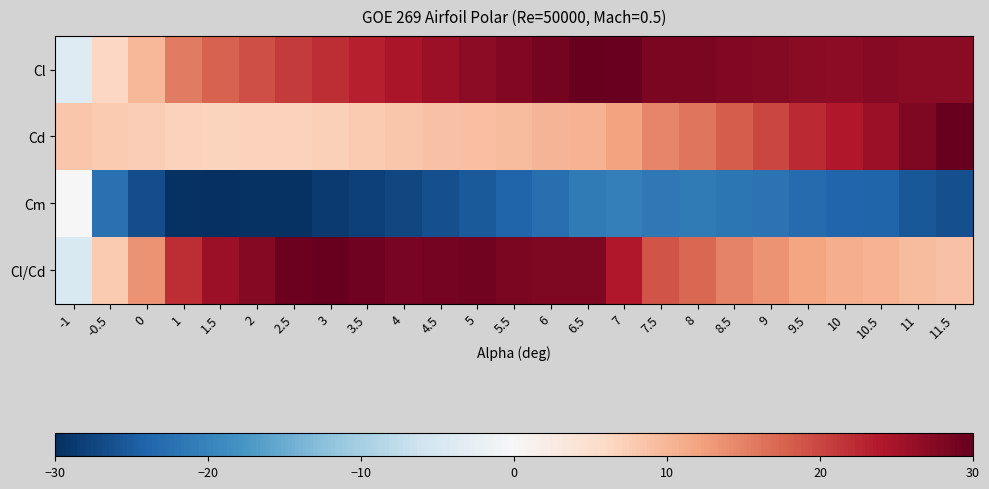

Between 3 and 7, which series saw the biggest shift?

Cm